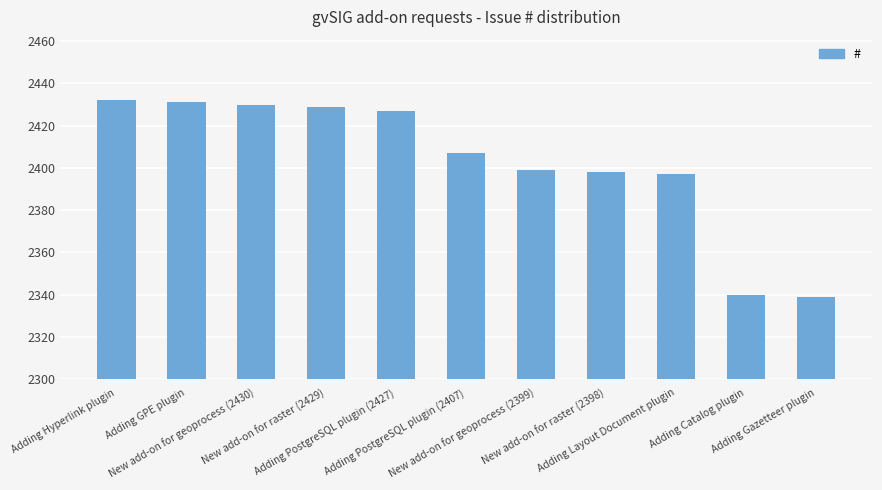

What is the change in value from Adding PostgreSQL plugin (2427) to New add-on for geoprocess (2399)?

-28